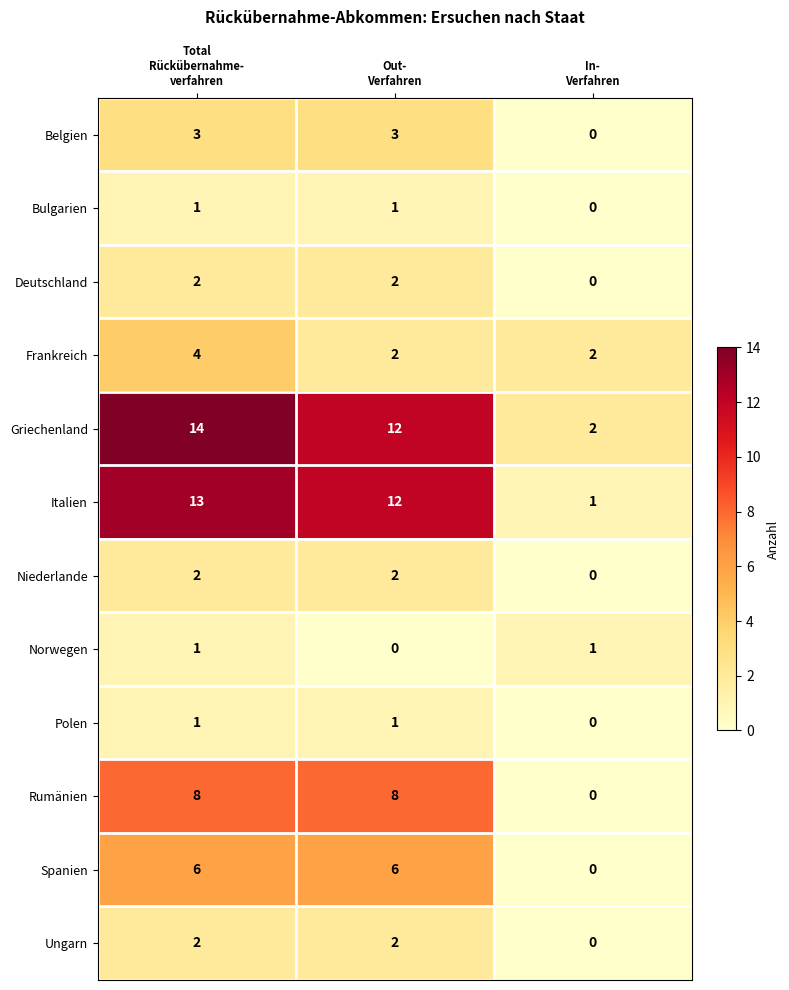

Count the Rumänien values in the range 0 to 8.

3